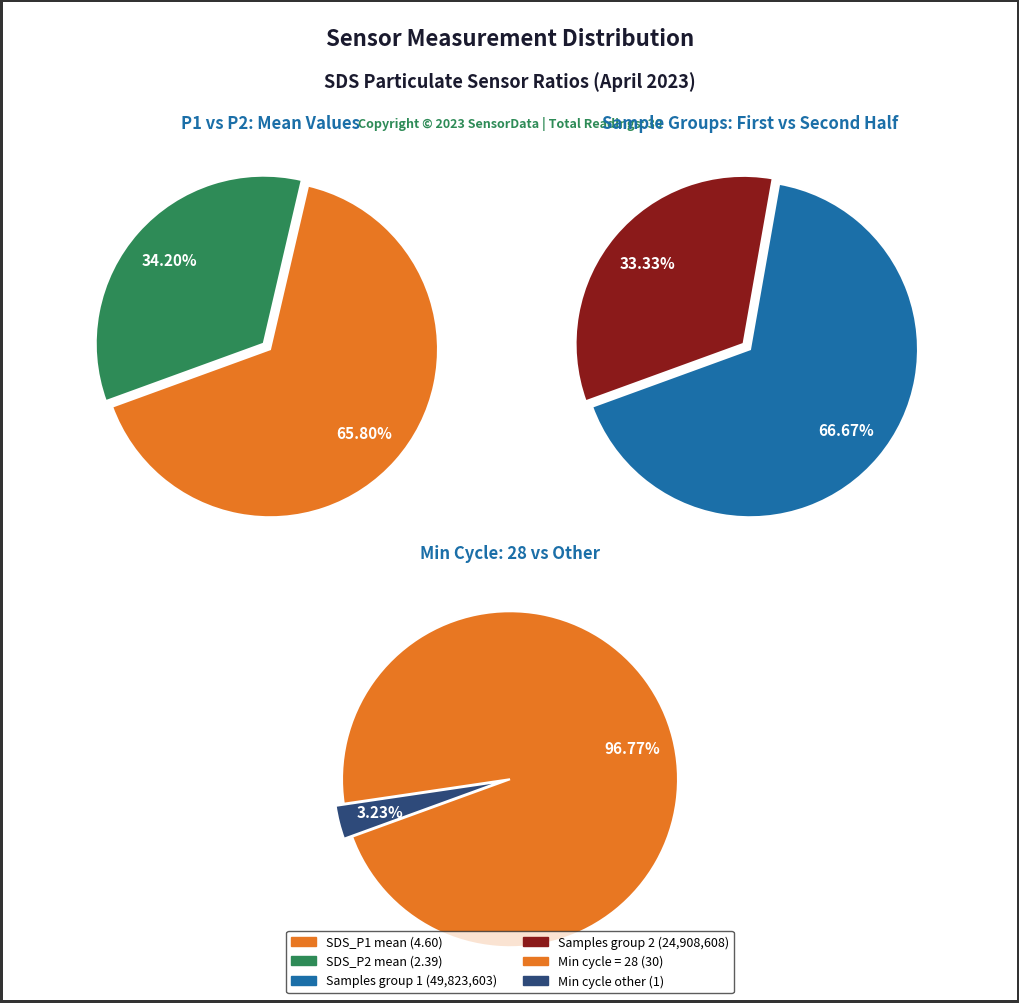

Is 23 the majority of the pie?

No